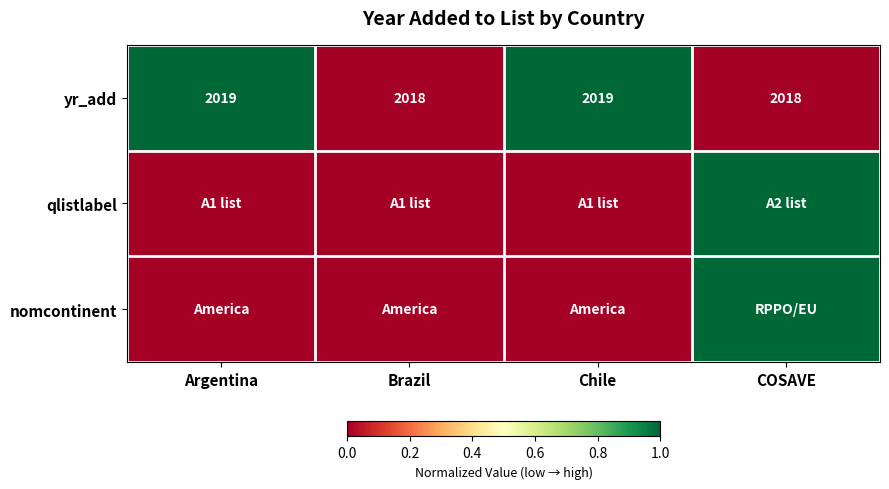

At which category is the sum across all series the highest?

COSAVE